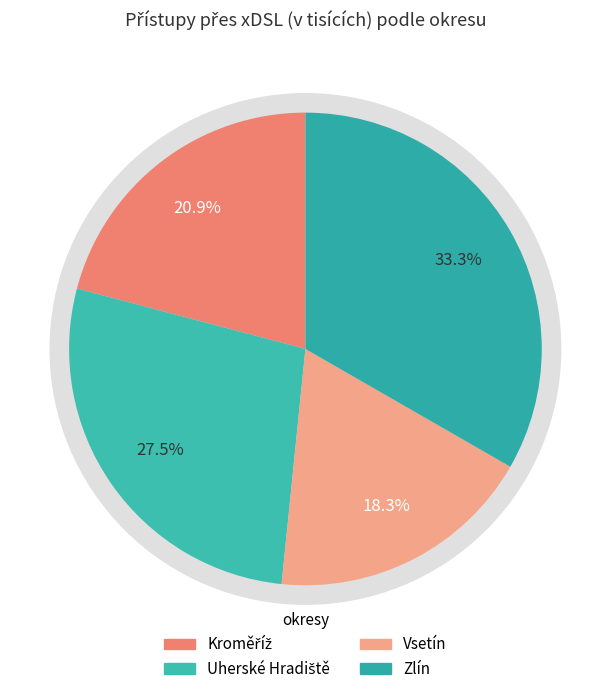

How many slices are in this pie chart?

4